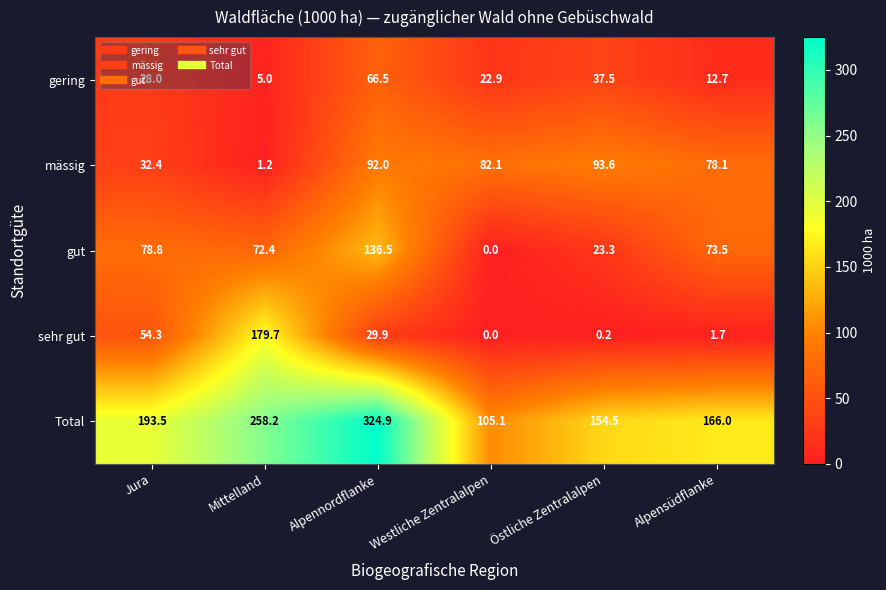

What is the average value of the gut series?

64.1